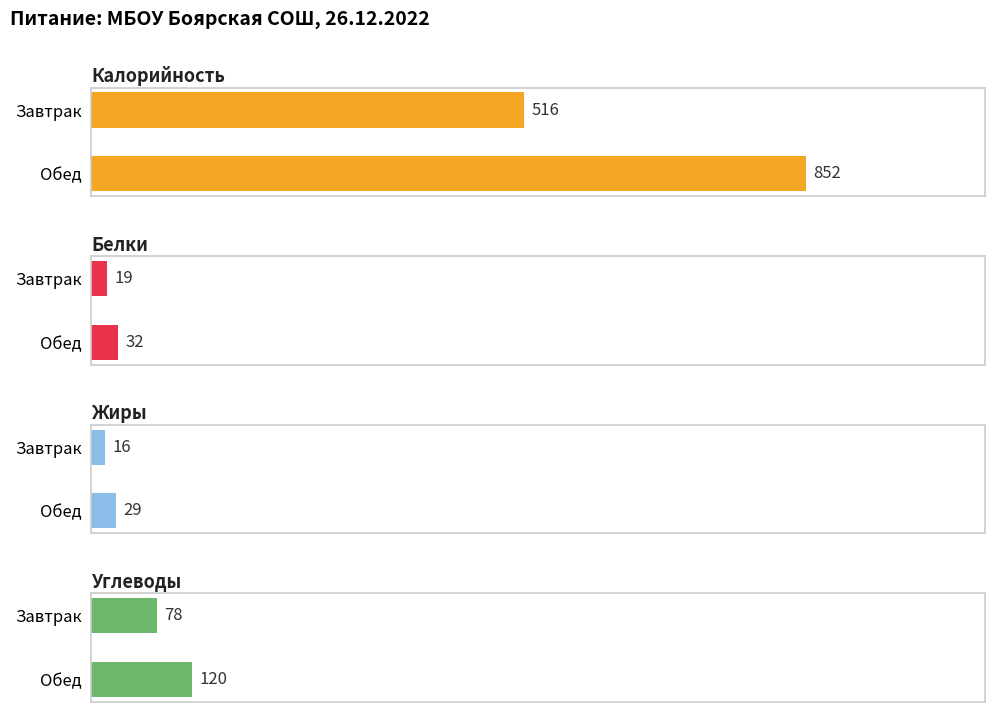

Reading left to right, what are all the values shown in this chart?

Калорийность: Завтрак=516	Обед=852
Белки: Завтрак=19	Обед=32
Жиры: Завтрак=16	Обед=29
Углеводы: Завтрак=78	Обед=120